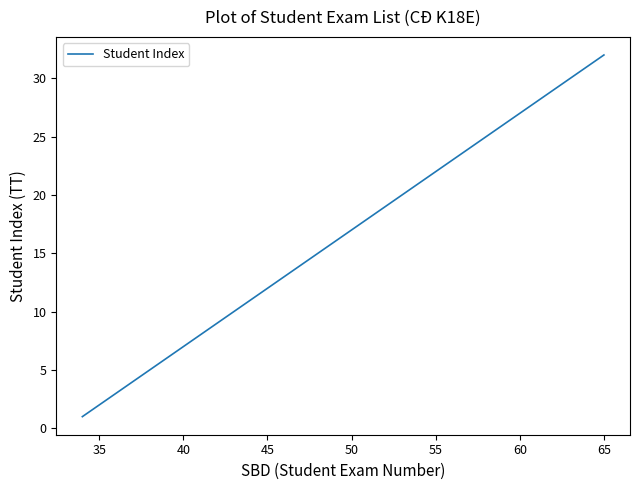

What is the maximum value shown in the chart?

32